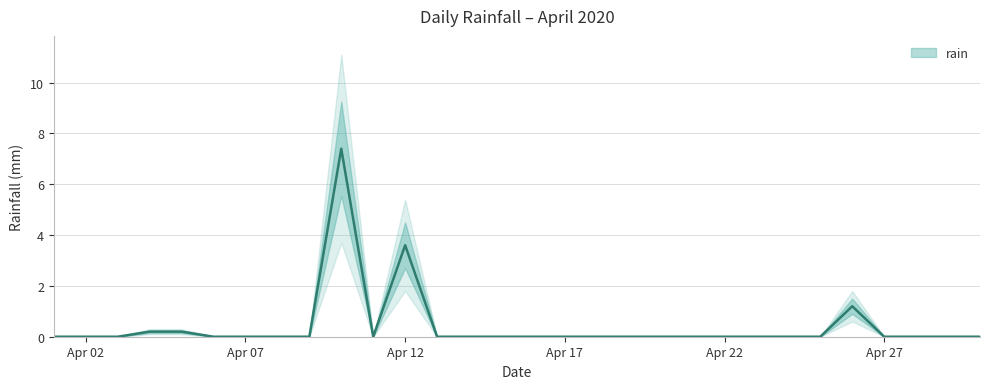

At which category does the data reach its first local valley?

2020-04-11